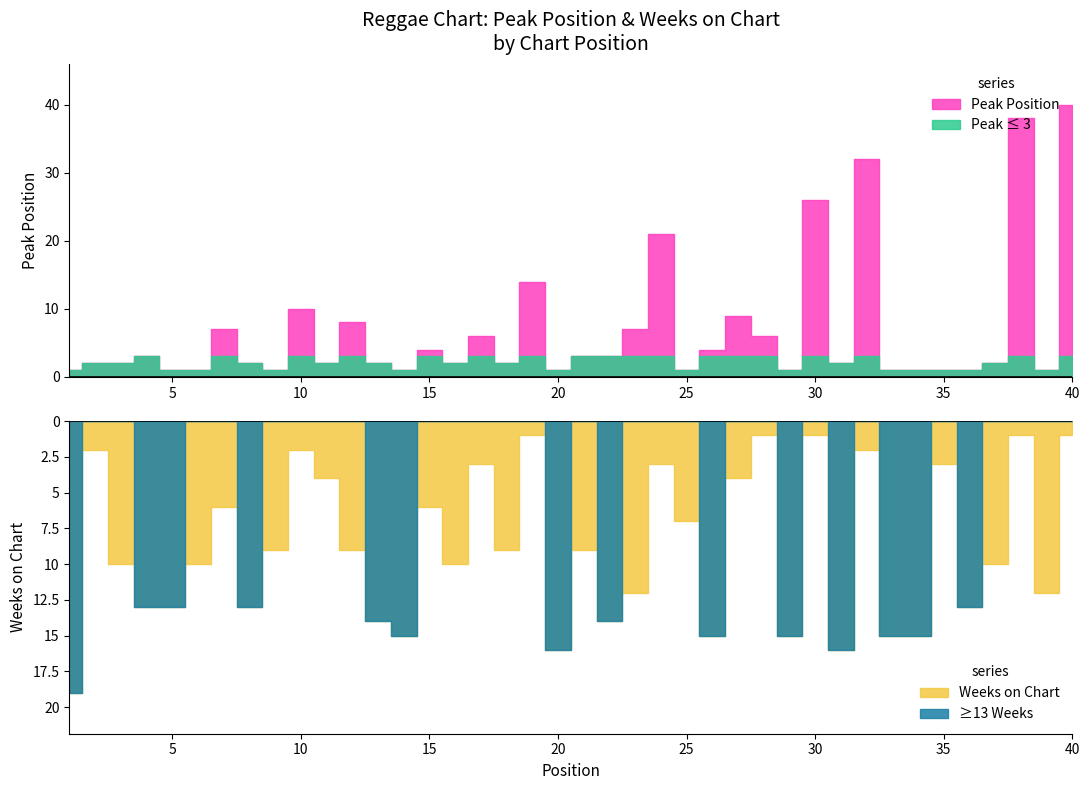

At which category does the chart reach its minimum across all series?

1